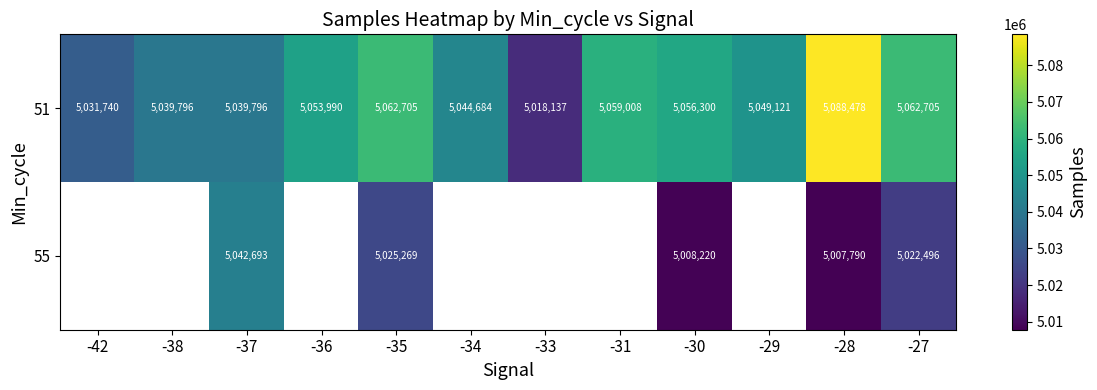

The 51 series shows 5062705 at -35. True or false?

True